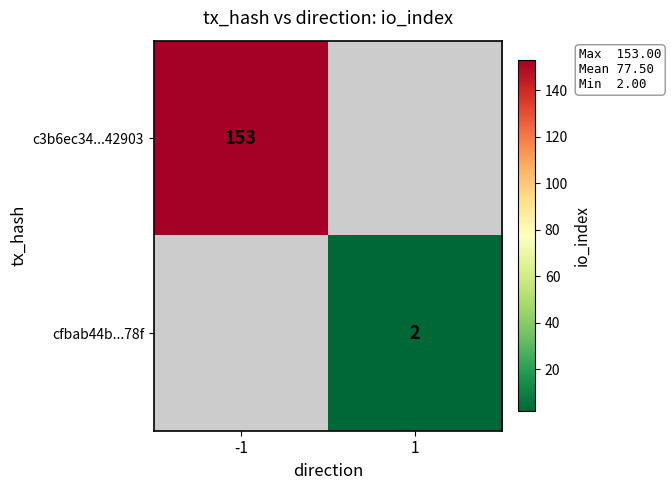

True or false: cfbab44b...78f has a value of 1 at 1.

False